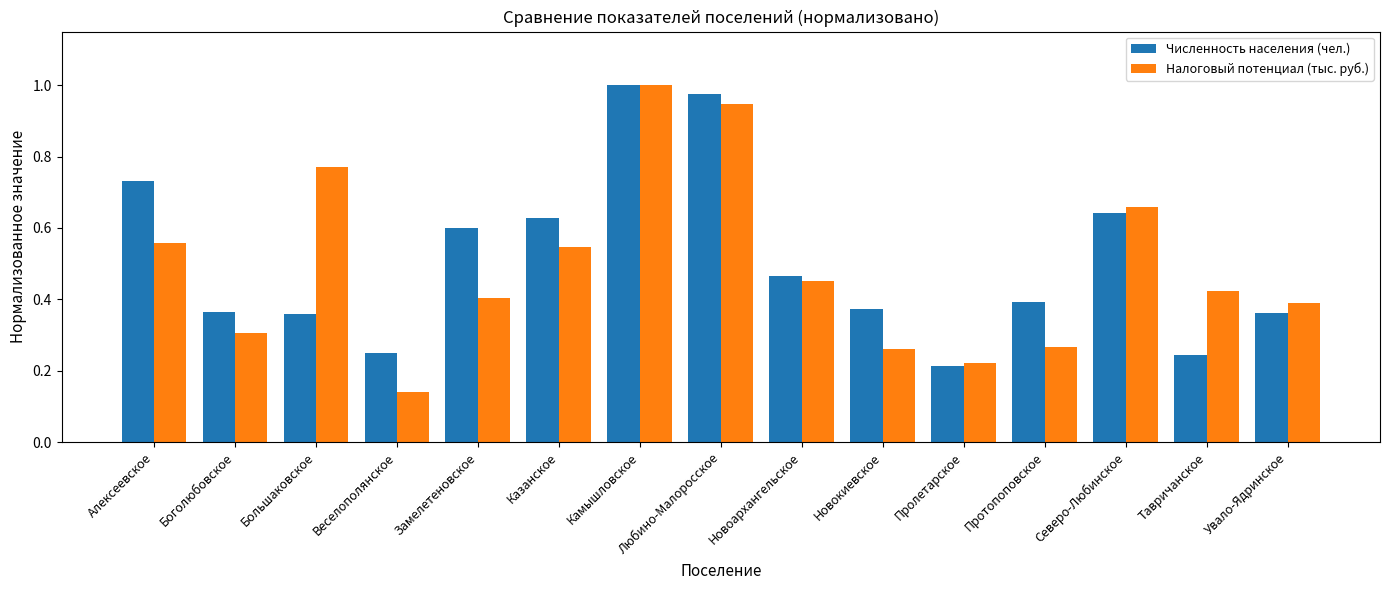

Which category has the highest value in the Налоговый потенциал (тыс. руб.) series?

Камышловское